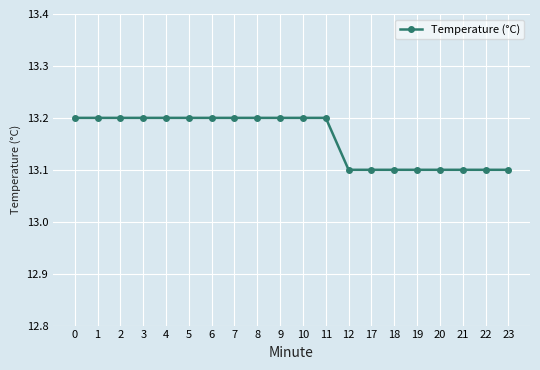

Reading left to right, extract all data points from this chart.

0=13.2	1=13.2	2=13.2	3=13.2	4=13.2	5=13.2	6=13.2	7=13.2	8=13.2	9=13.2	10=13.2	11=13.2	12=13.1	17=13.1	18=13.1	19=13.1	20=13.1	21=13.1	22=13.1	23=13.1